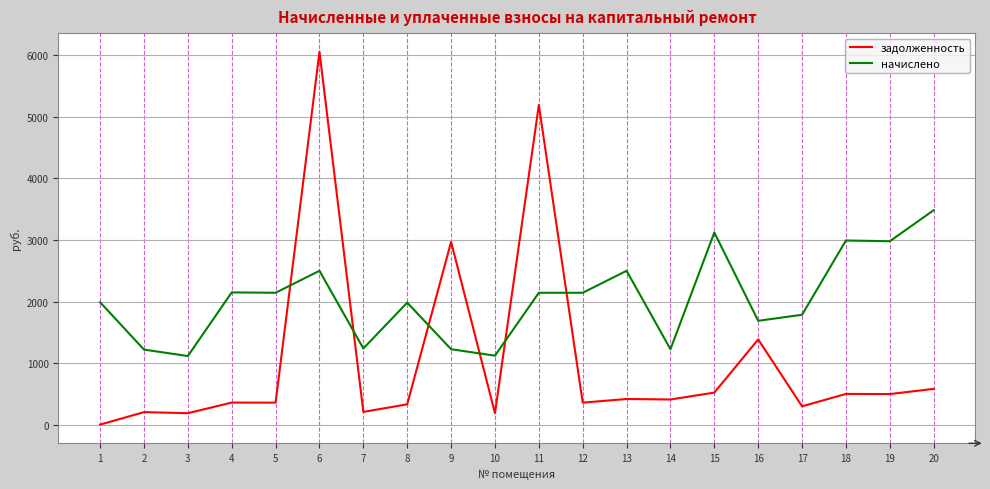

How many times do начислено and задолженность cross each other?

6